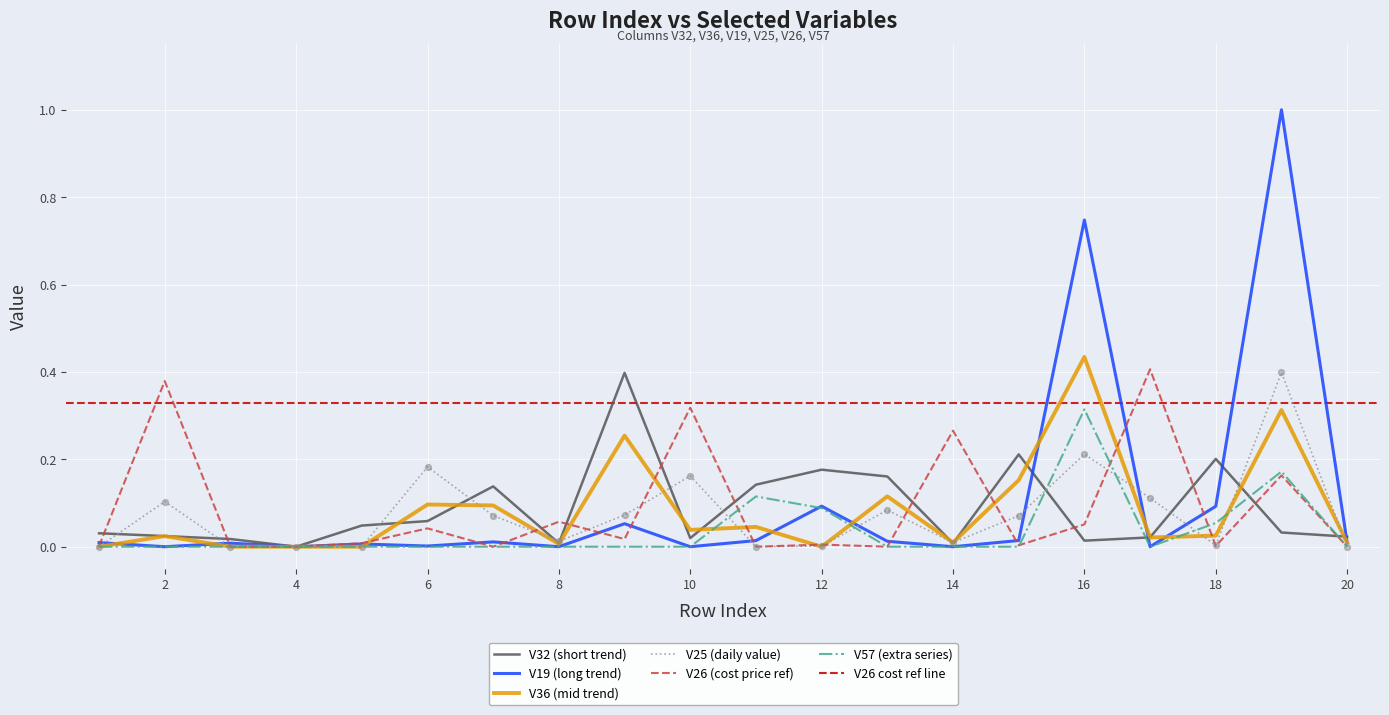

Which series contains the highest Y value?

V19